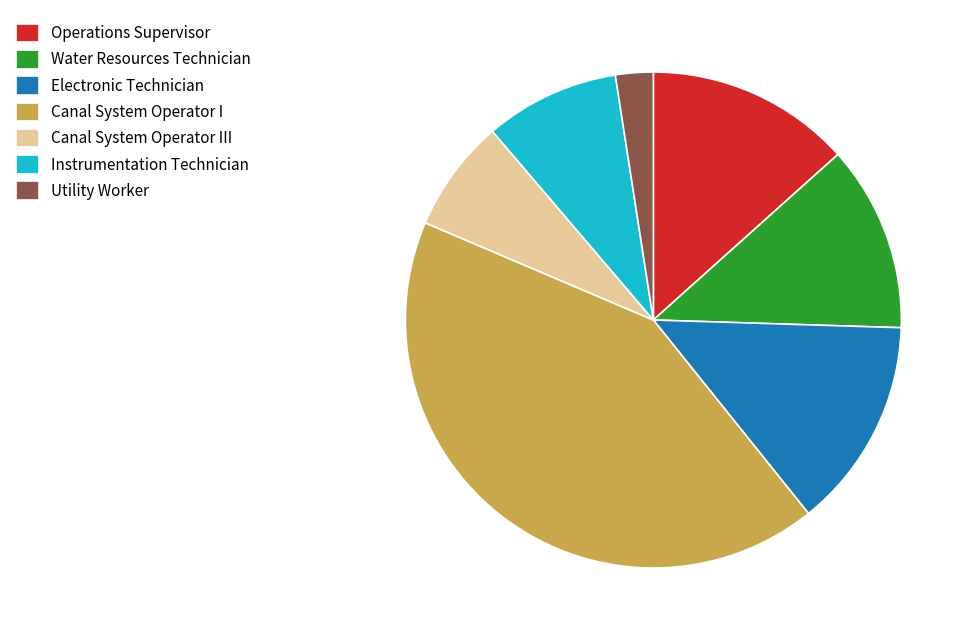

How many slices are in this pie chart?

7